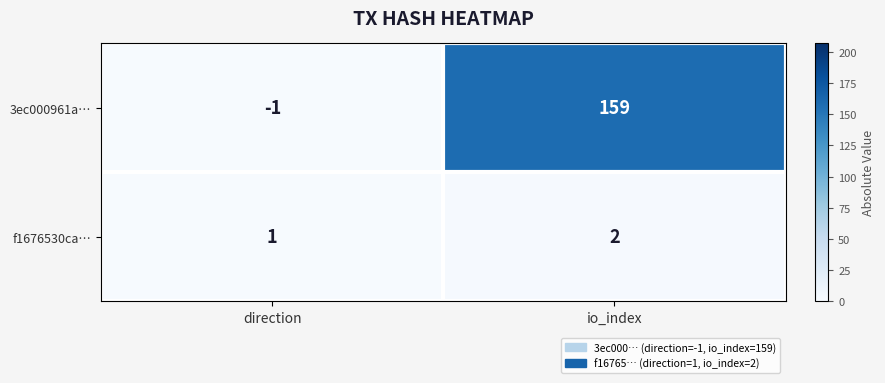

Which series has the largest range (max minus min)?

3ec000961a…